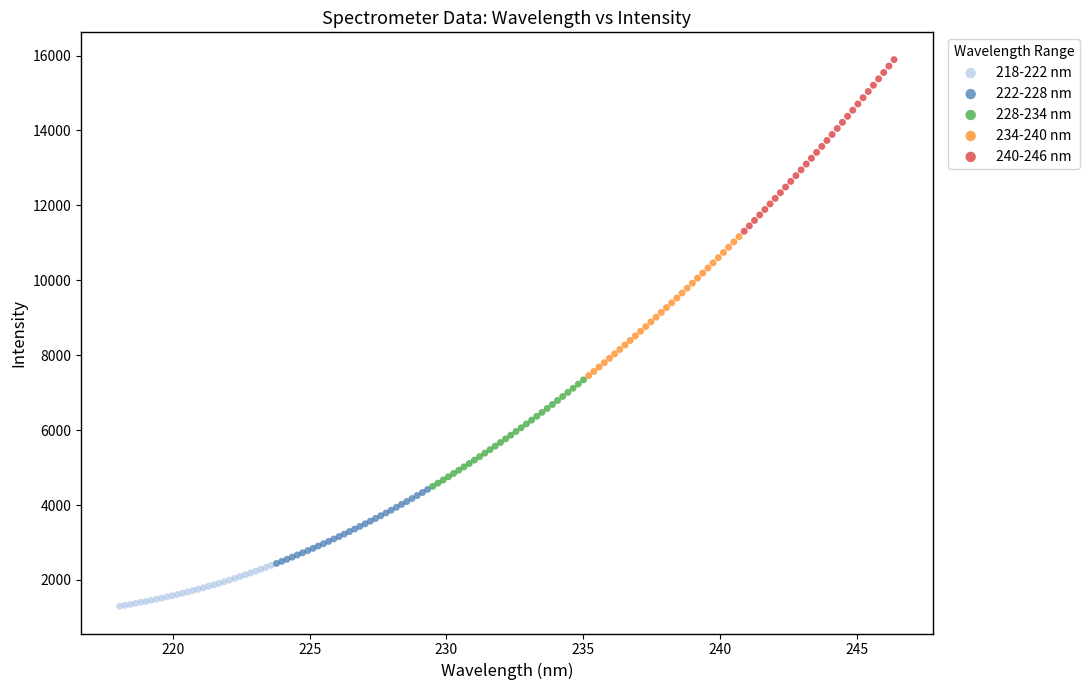

Which series reaches the minimum Y coordinate?

218-222 nm